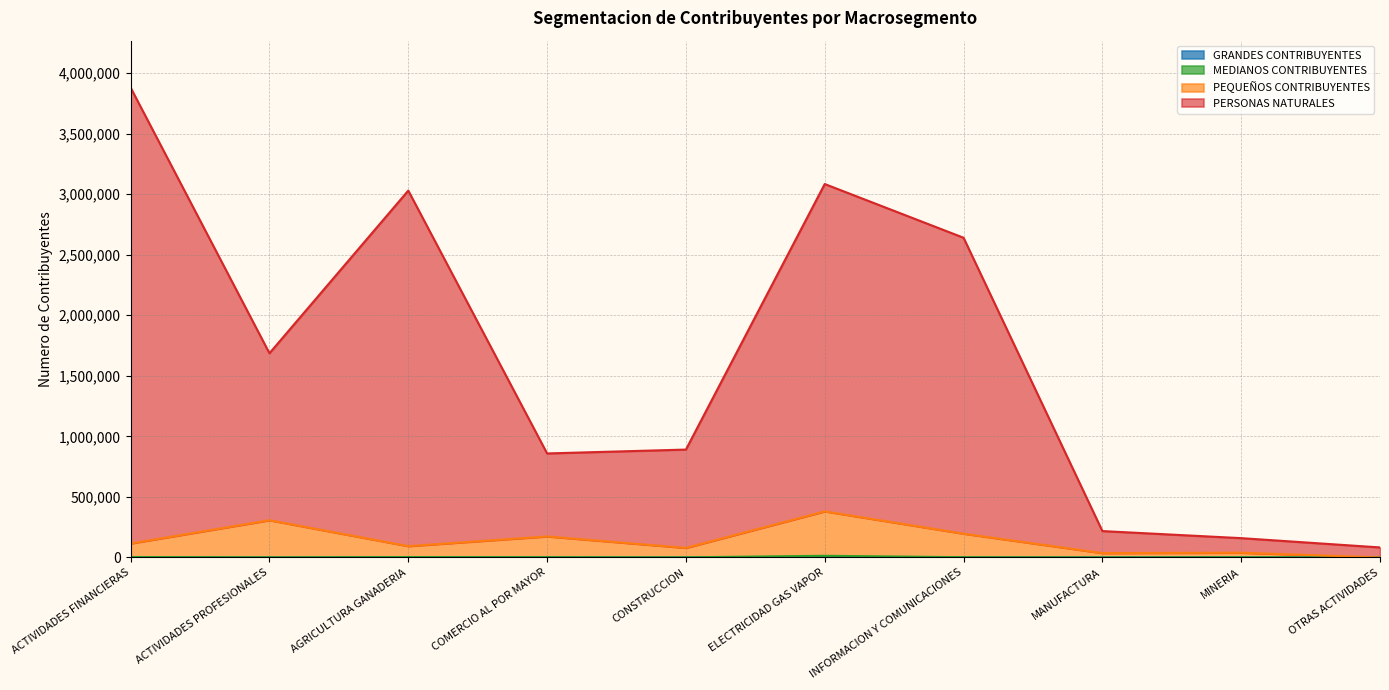

What is the total value across all series at INFORMACION Y COMUNICACIONES?

2639977